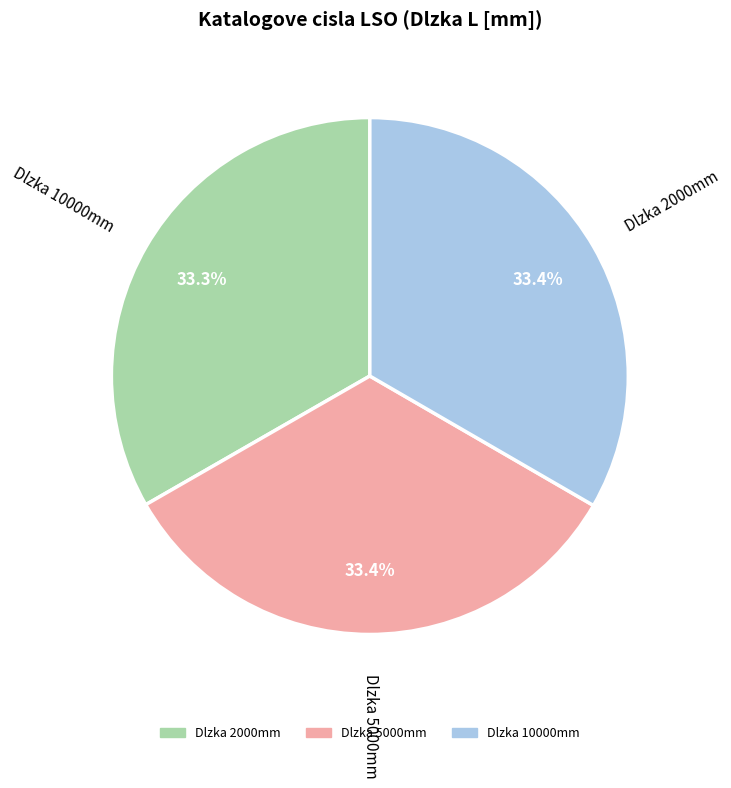

Does any single category account for the majority?

No